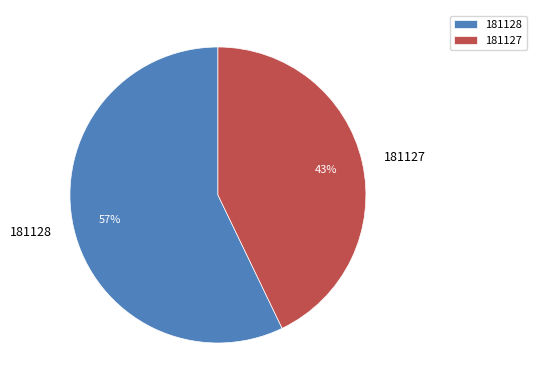

To the nearest percent, what percentage of the pie is 181128?

57%